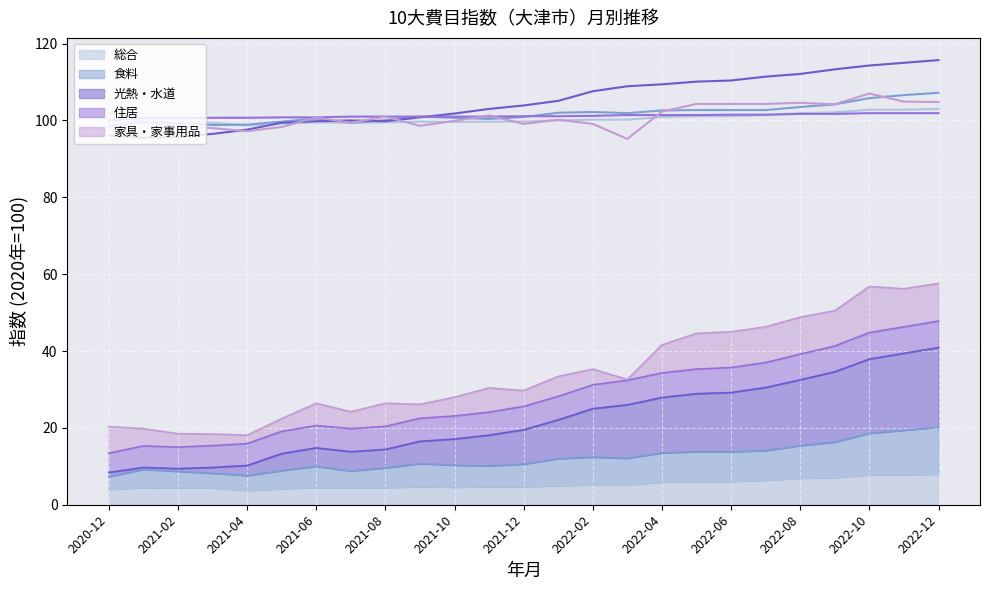

Which label corresponds to the smallest value in the chart?

2021-04